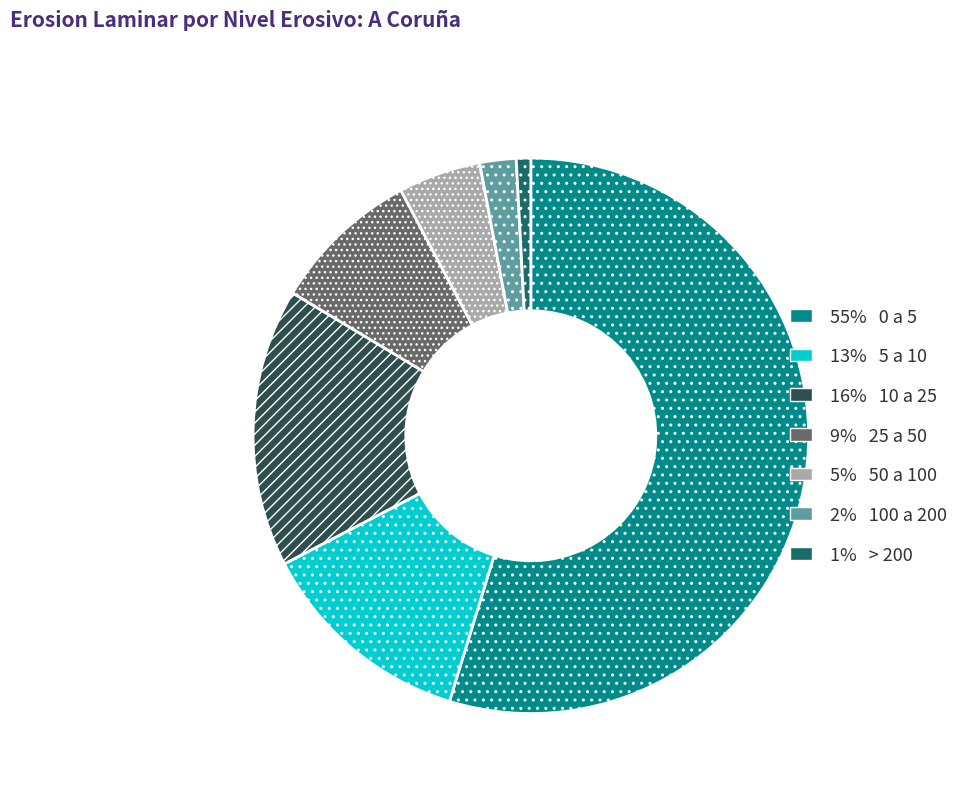

How many slices are in this pie chart?

7